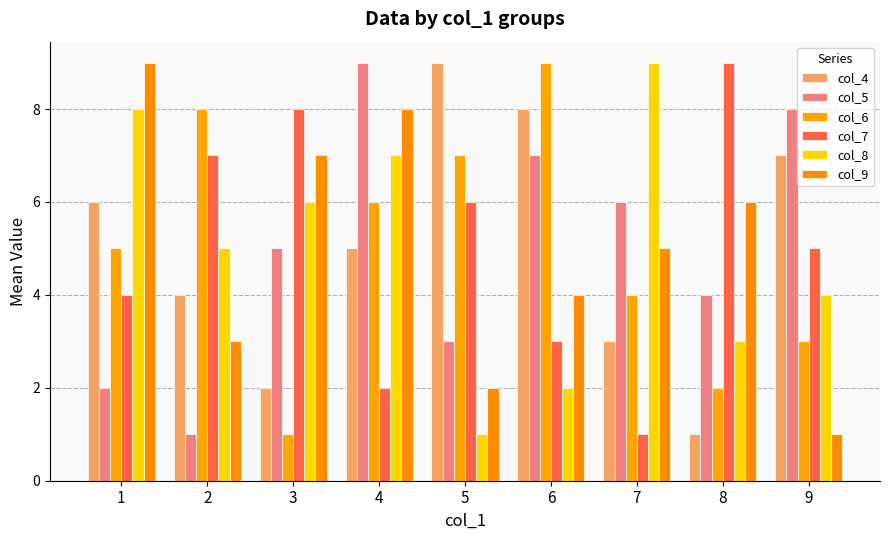

Between 1 and 6, which series saw the biggest shift?

col_8